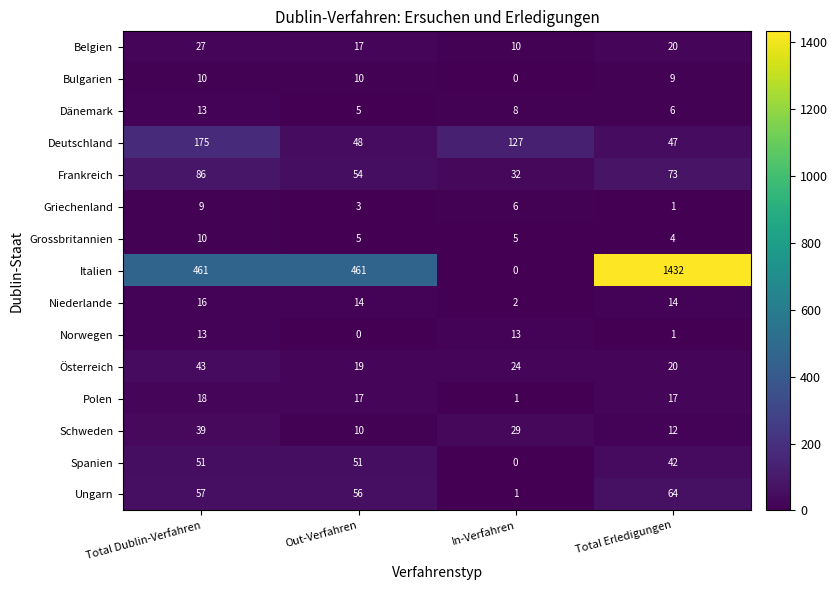

What is the maximum value for Grossbritannien?

10